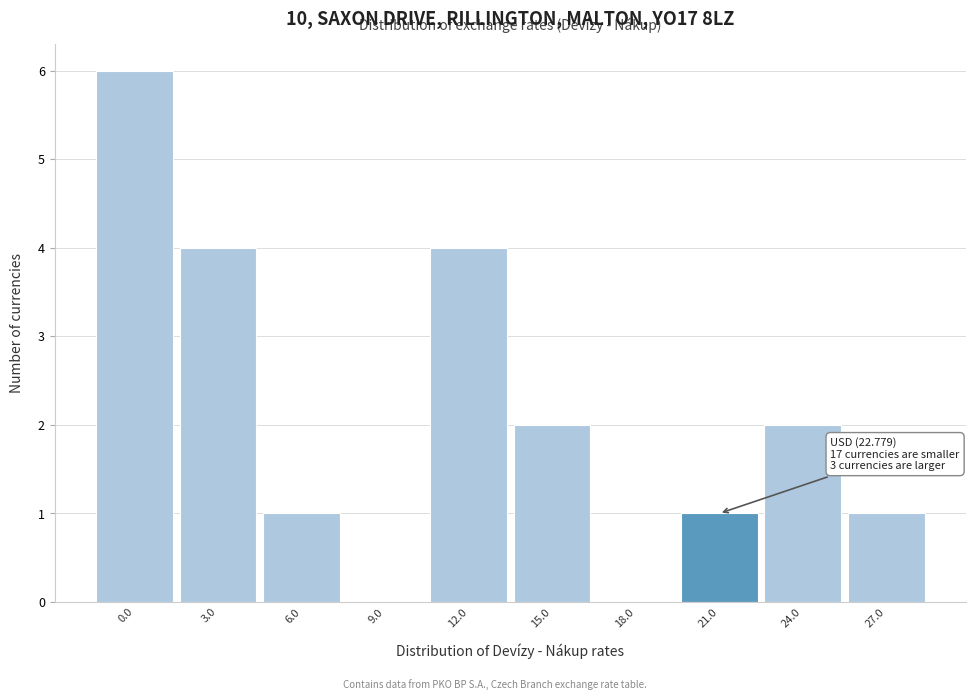

Reading left to right, what are all the values shown in this chart?

0.0=6	3.0=4	6.0=1	9.0=0	12.0=4	15.0=2	18.0=0	21.0=1	24.0=2	27.0=1